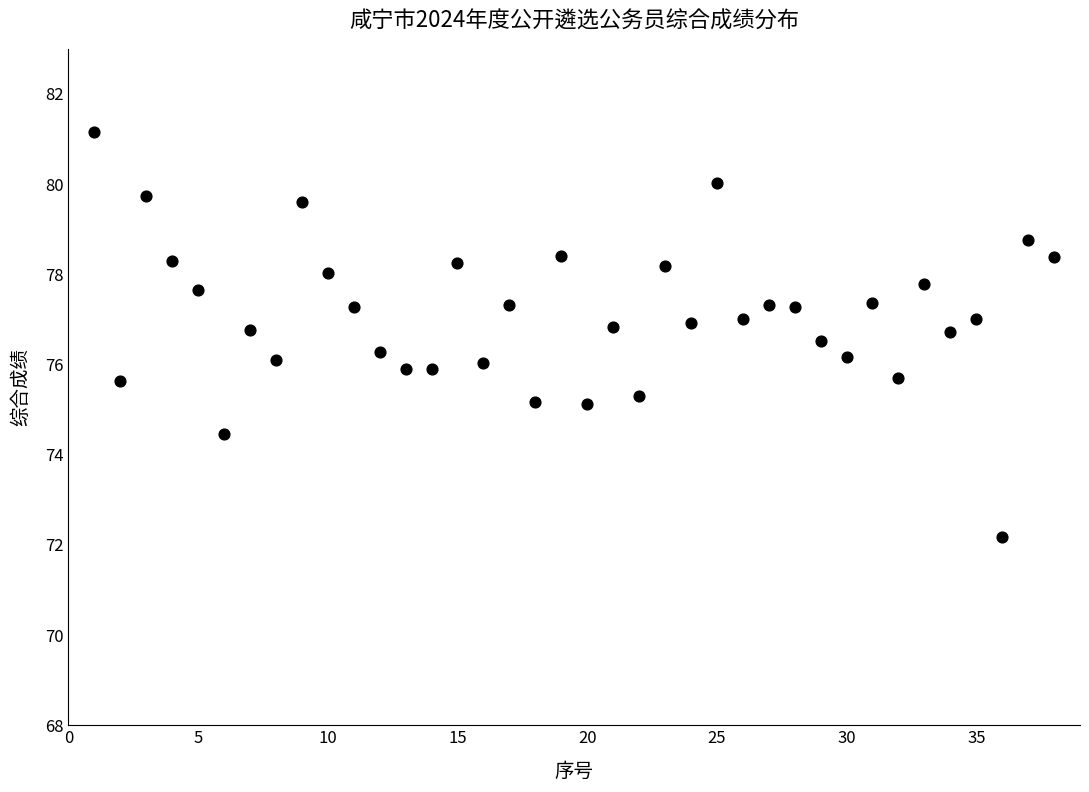

What is the range of X values (max minus min)?

37.0